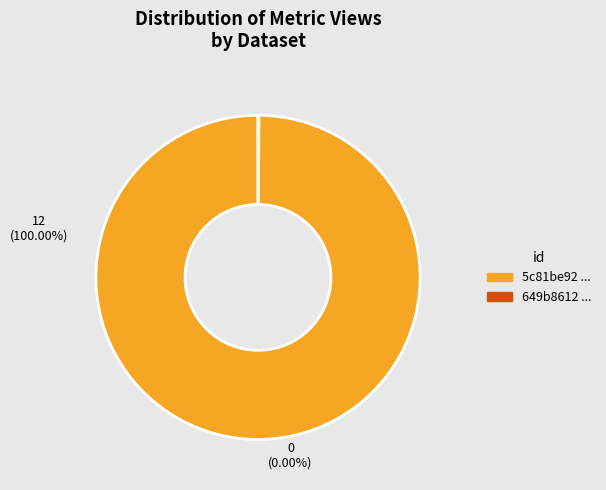

Count the number of slices in the pie.

2